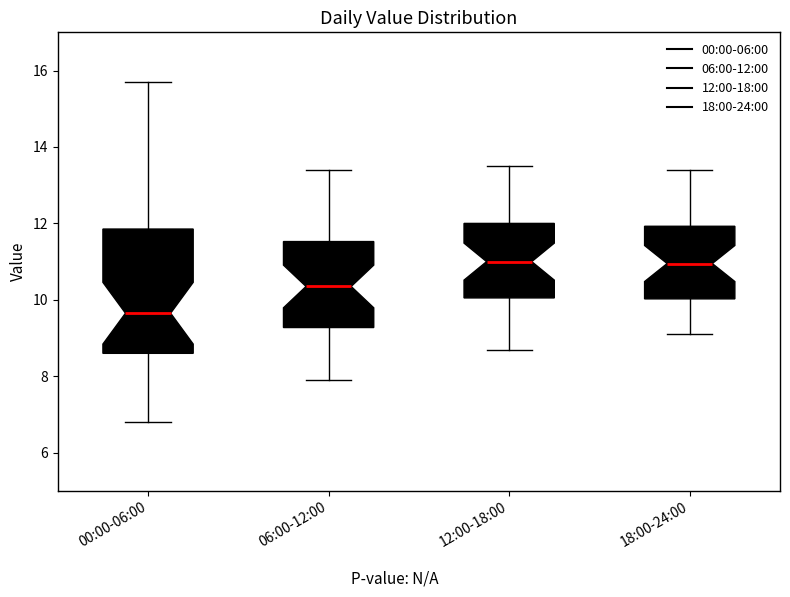

Reading left to right, read every box against the y-axis: the position of its median line, the range the box covers, and the ends of its whiskers. The values are not printed on the chart, so give them approximately, as read against the axis.

00:00-06:00: median 9.6, box 8.6 to 11.8, whiskers 6.8 to 15.8
06:00-12:00: median 10.4, box 9.2 to 11.6, whiskers 8.0 to 13.4
12:00-18:00: median 11.0, box 10.0 to 12.0, whiskers 8.8 to 13.6
18:00-24:00: median 11.0, box 10.0 to 12.0, whiskers 9.2 to 13.4